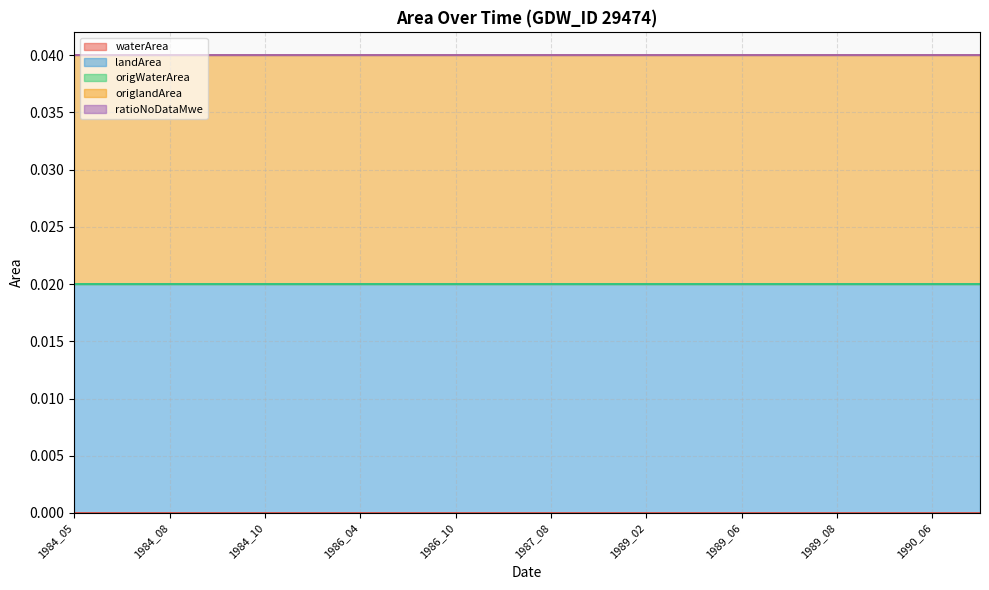

Does the chart have visible grid lines?

Yes